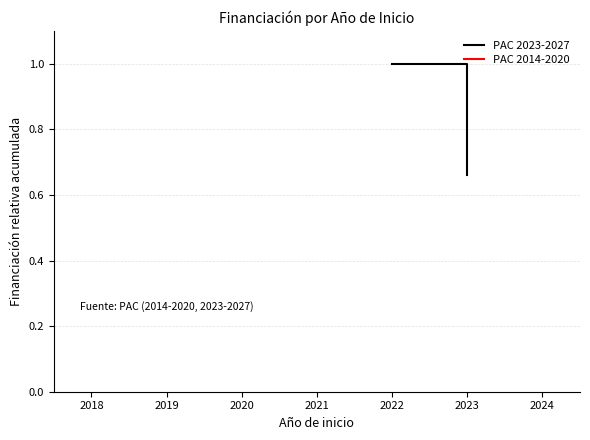

Between 2022 and 2023, which is larger?

2022